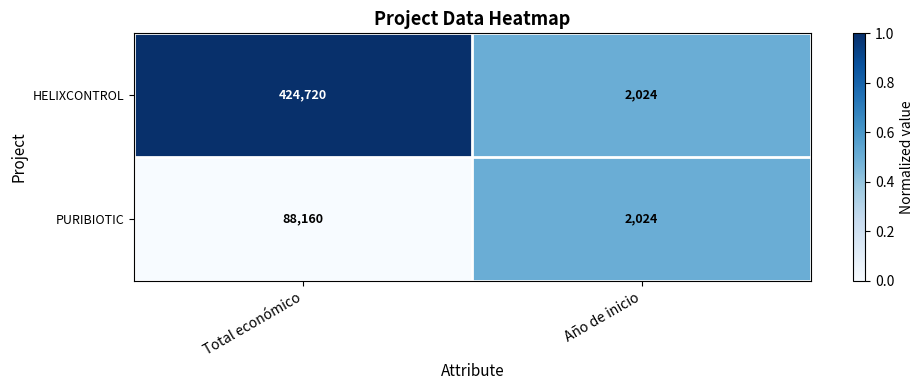

Reading left to right, what are all the values shown in this chart?

HELIXCONTROL: Total económico=424720	Año de inicio=2024
PURIBIOTIC: Total económico=88160	Año de inicio=2024